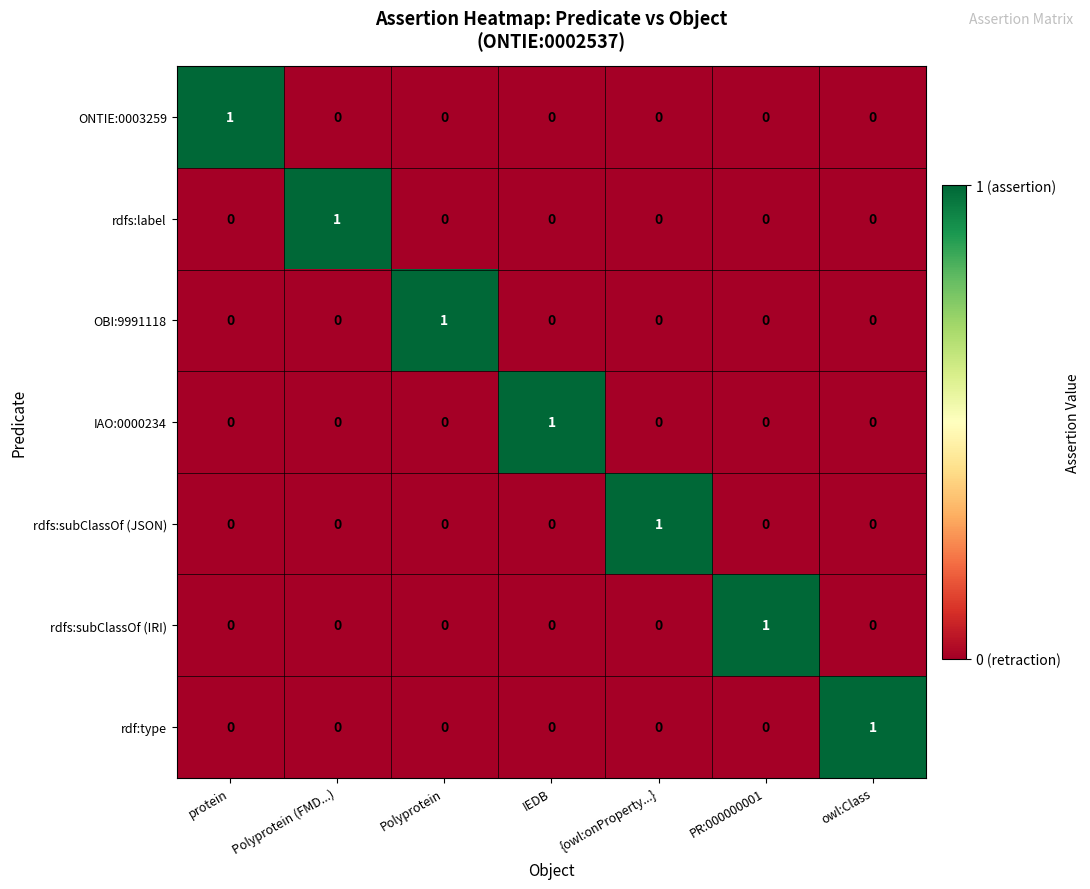

What is the difference between the highest and lowest values at {owl:onProperty...}?

1